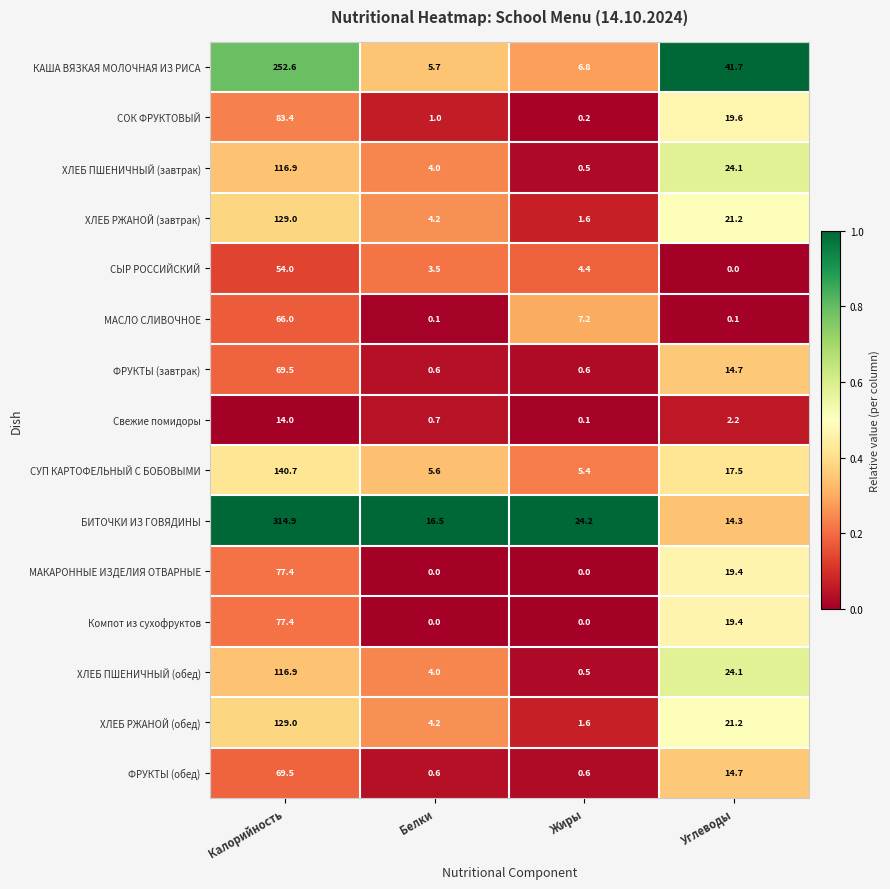

The value of БИТОЧКИ ИЗ ГОВЯДИНЫ at Жиры is 24.2. True or false?

True